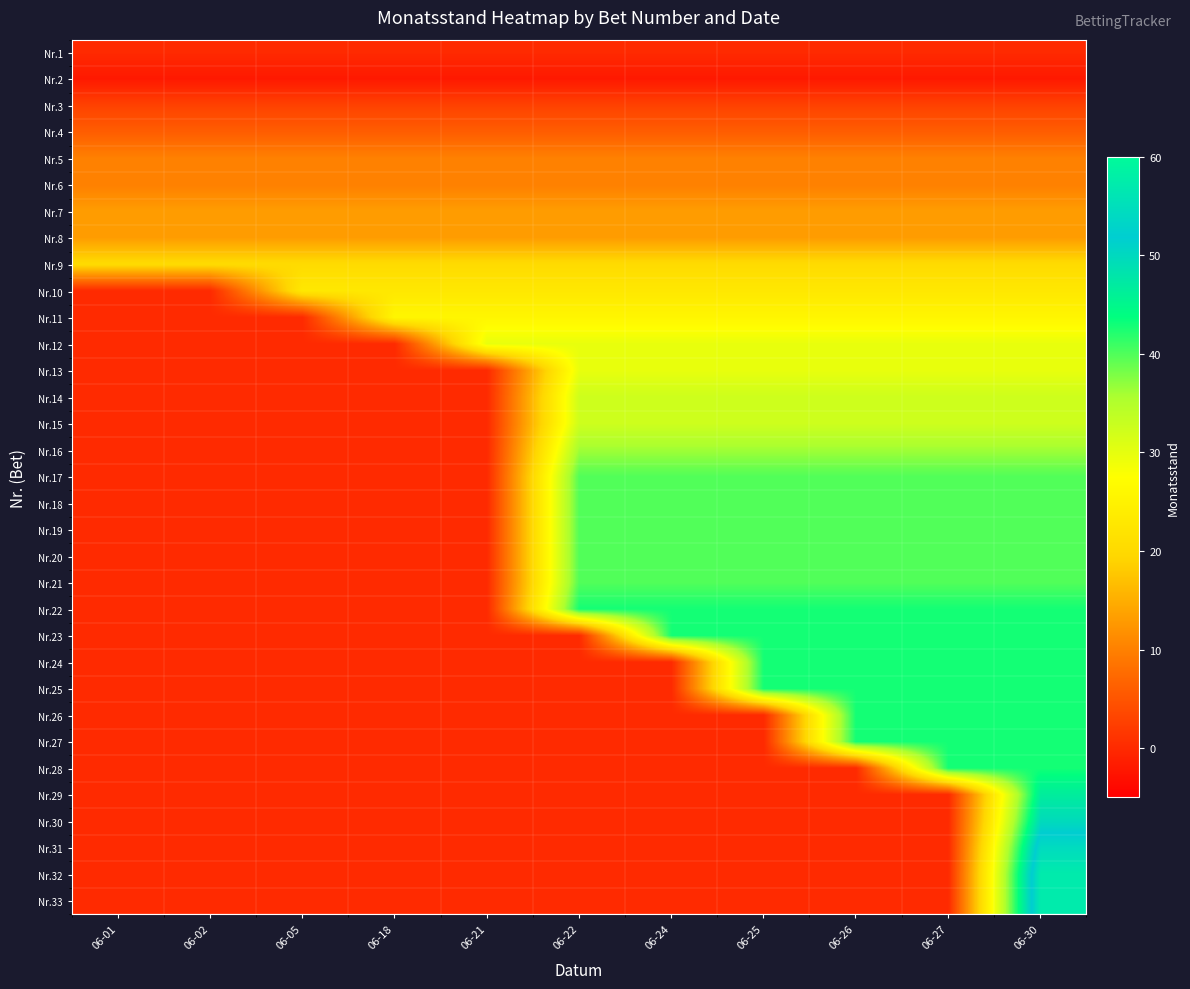

Which has a higher value, 06-30 or 06-01?

06-30